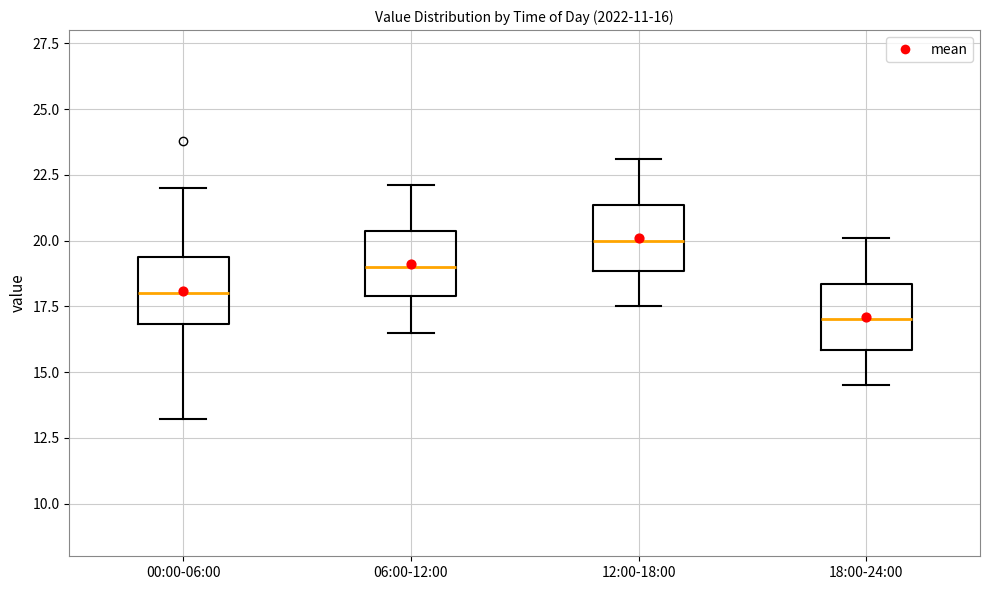

Which box has the lowest median line?

18:00-24:00